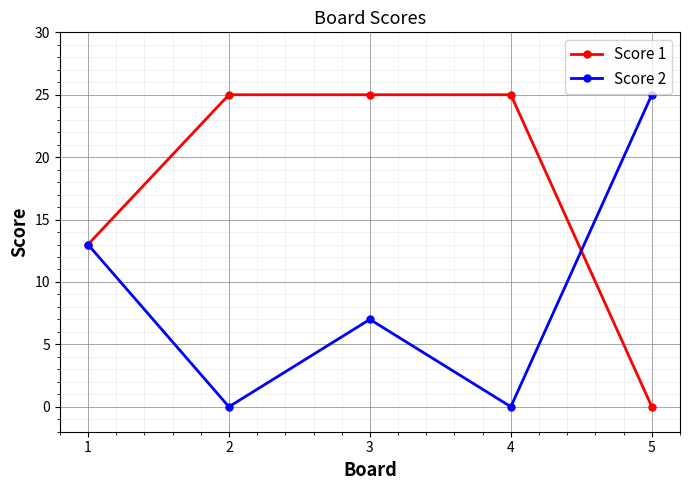

Reading right to left, what are all the values shown in this chart?

Score 1: 0	25	25	25	13
Score 2: 25	0	7	0	13